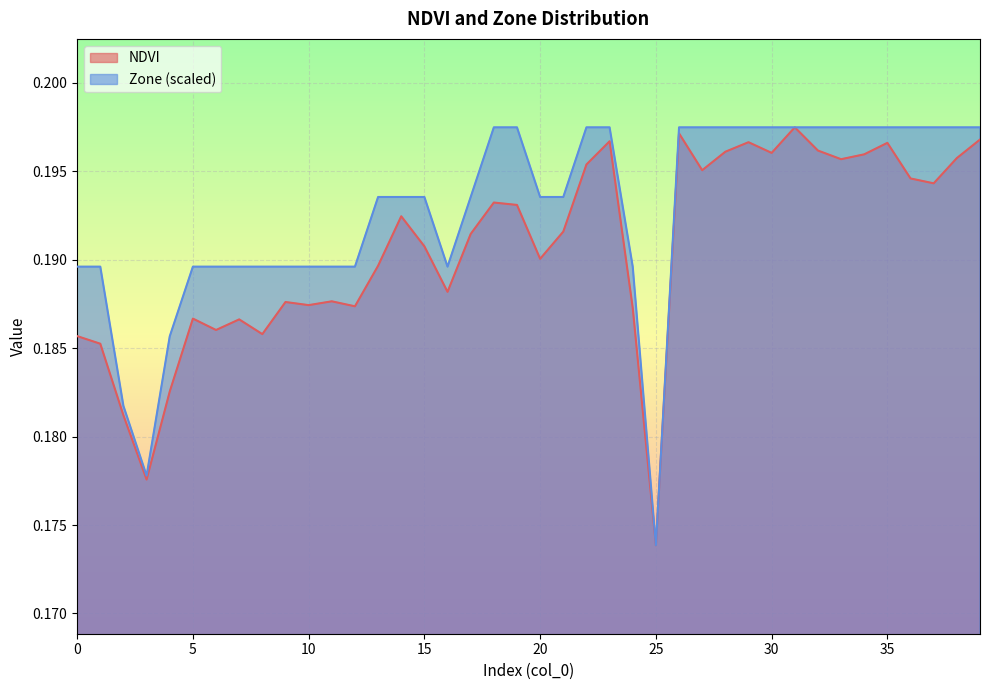

What is the sum of the Zone values at 21 and 15?

0.4